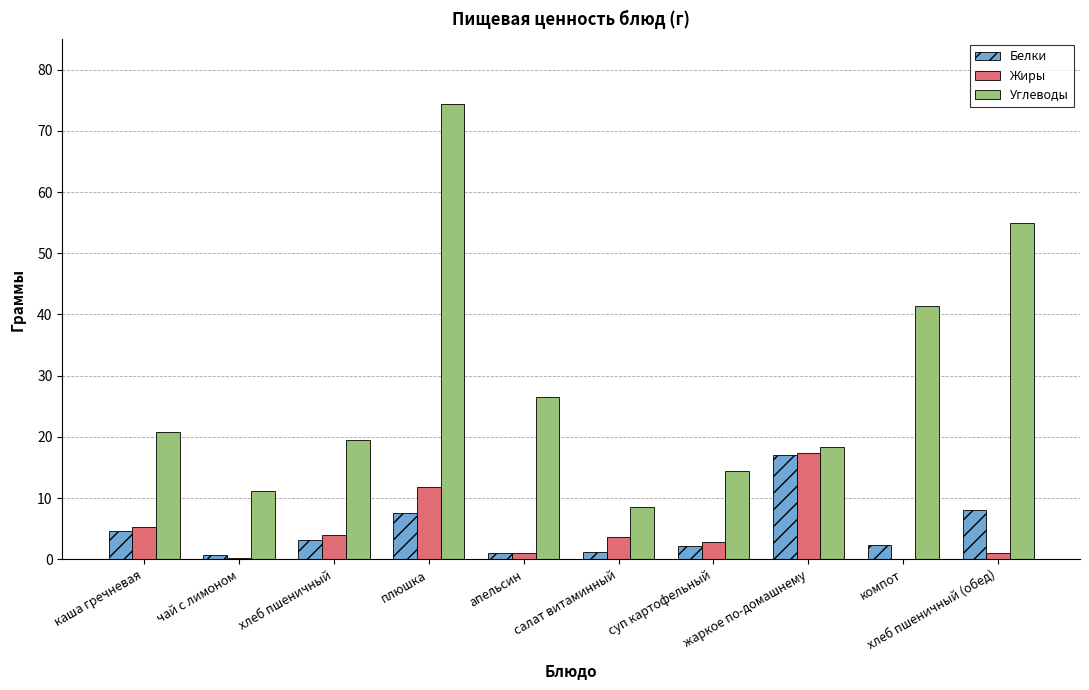

What is the greatest value displayed?

74.4